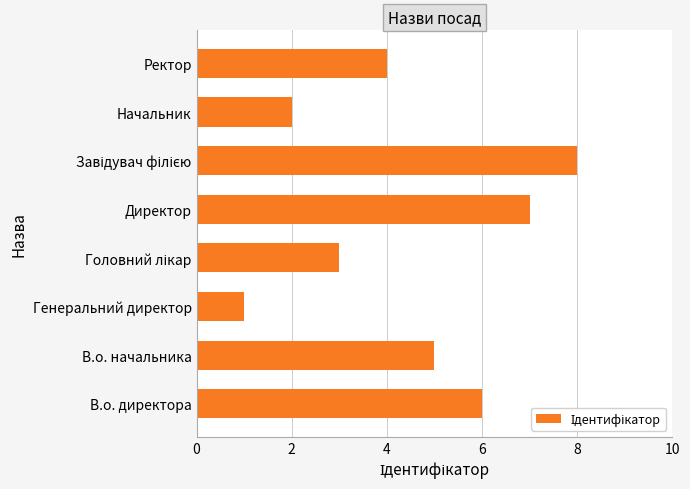

The value at Генеральний директор is 1. True or false?

True